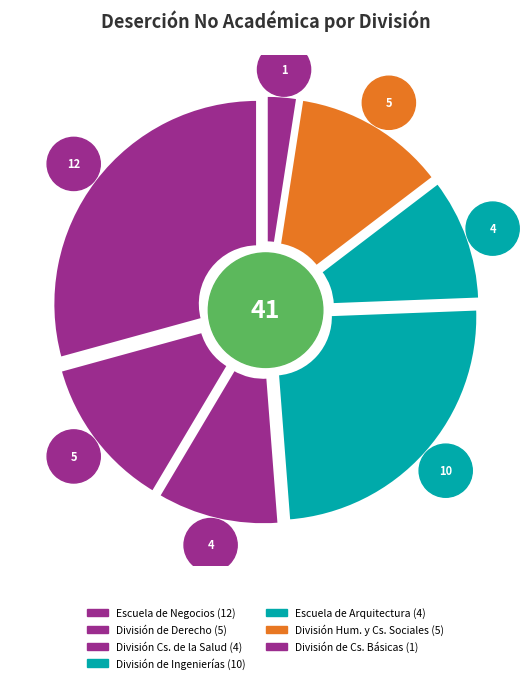

Is it true that División de Ciencias Básicas is 2% of the pie?

True